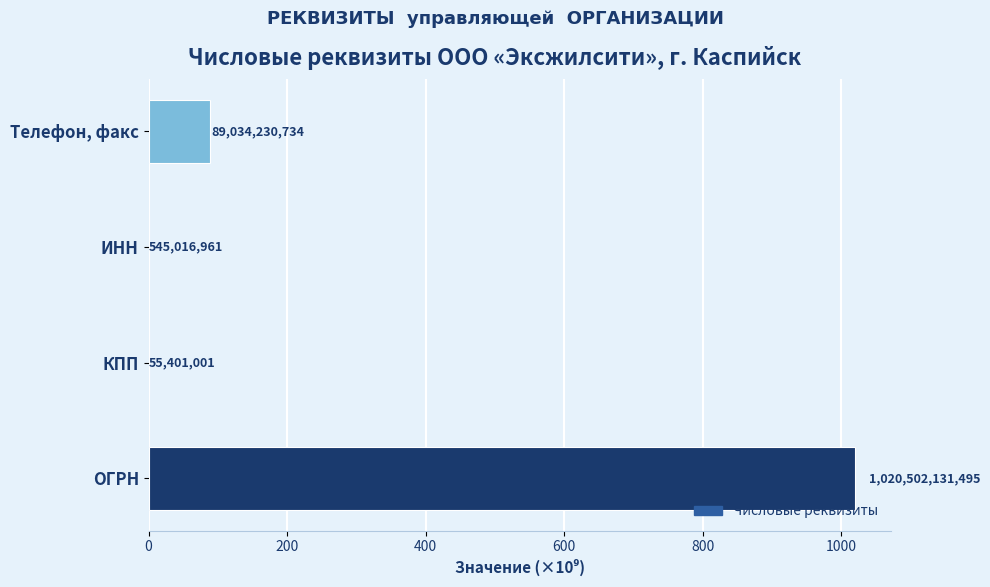

Are the bars horizontal?

Yes